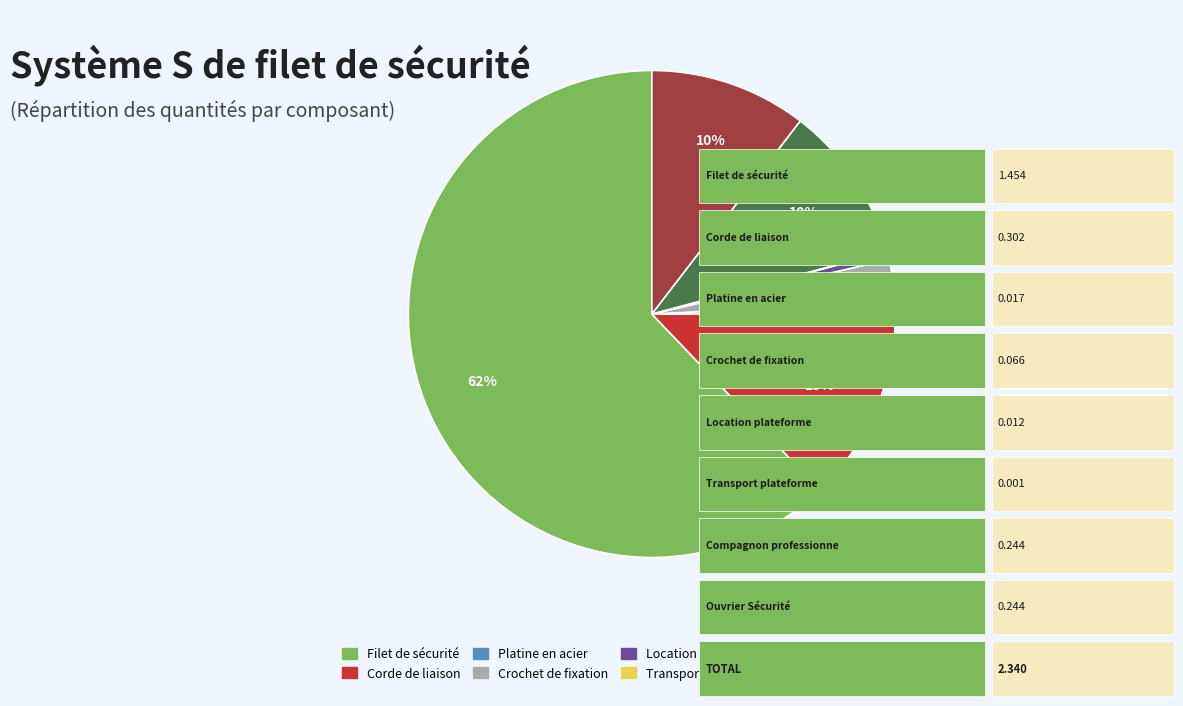

To the nearest percent, what is the difference between the Filet de sécurité and Corde de liaison slice percentages?

49%